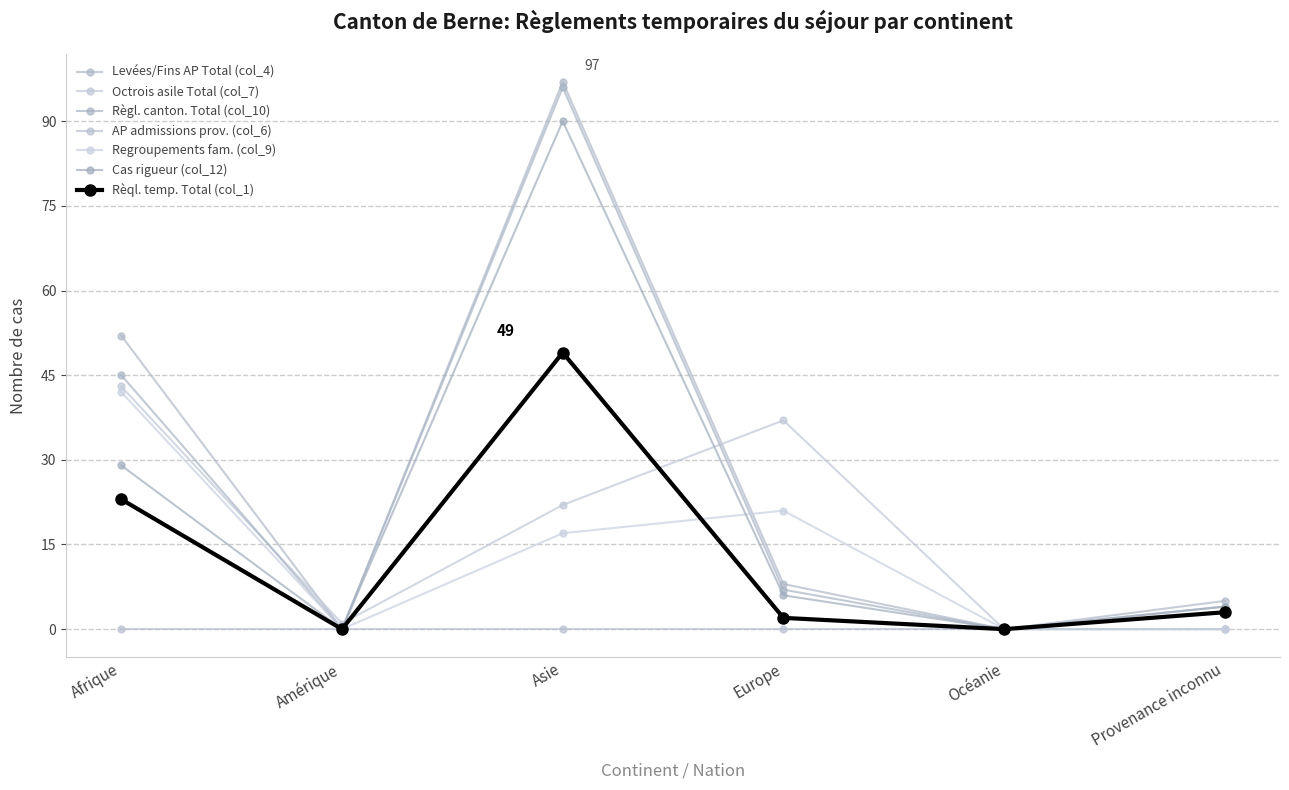

What are all the series names shown in the legend?

Levées/Fins AP Total (col_4), Octrois asile Total (col_7), Règl. canton. Total (col_10), AP admissions prov. (col_6), Regroupements fam. (col_9), Cas rigueur (col_12), Rèql. temp. Total (col_1)